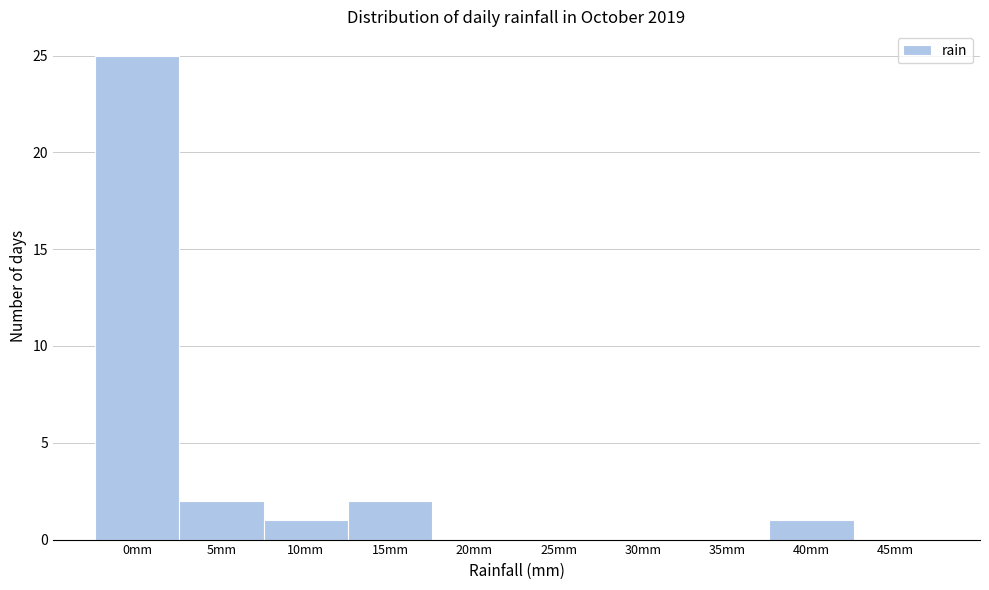

Reading left to right, list all the values displayed in this chart.

0mm=25	5mm=2	10mm=1	15mm=2	20mm=0	25mm=0	30mm=0	35mm=0	40mm=1	45mm=0